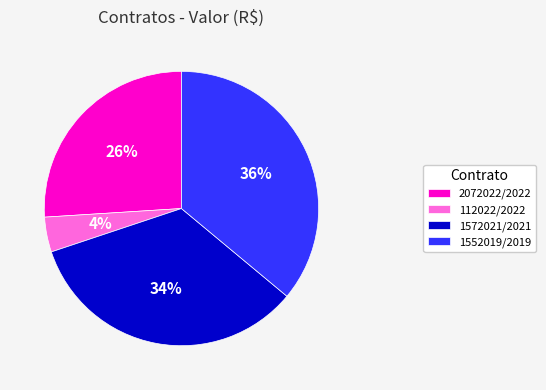

Approximately how many times larger is the value at 1572021/2021 compared to 2072022/2022?

1.3